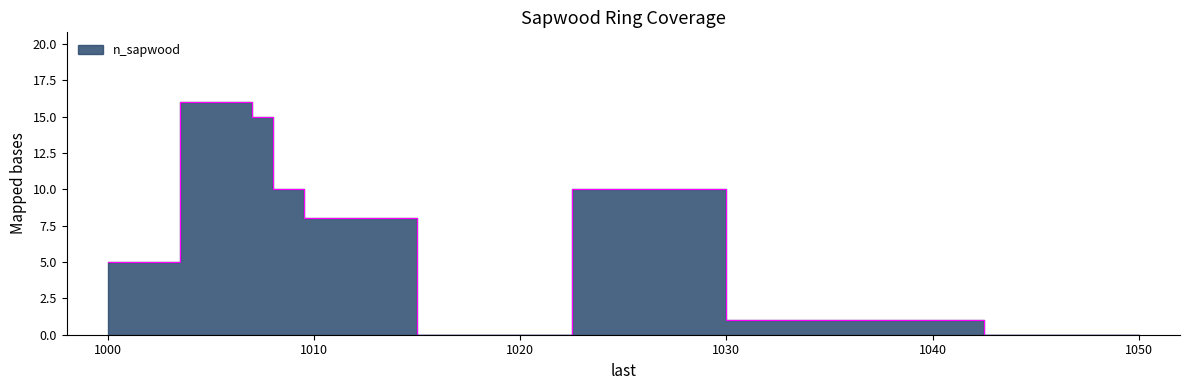

At which category does the data reach its first local valley?

1020